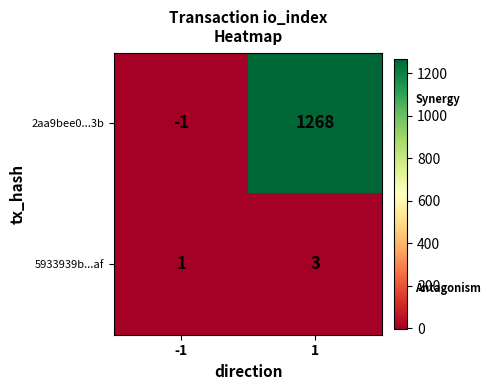

The value of 5933939b...af at -1 is 1. True or false?

True